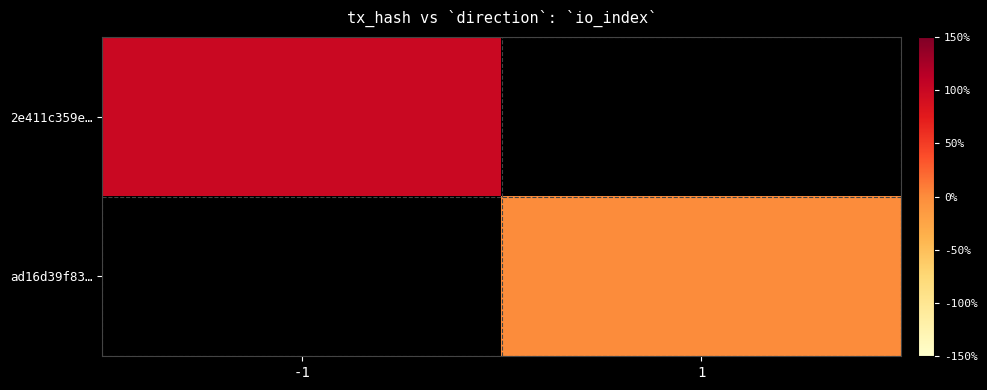

Which category has the lowest value across all series?

1